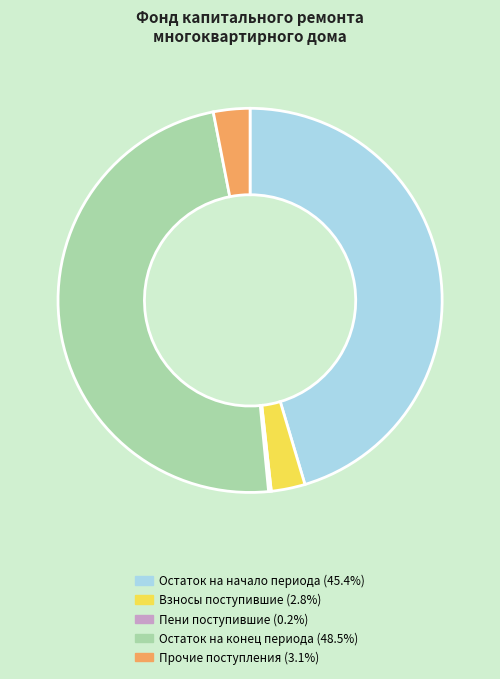

Does any single category account for the majority?

No